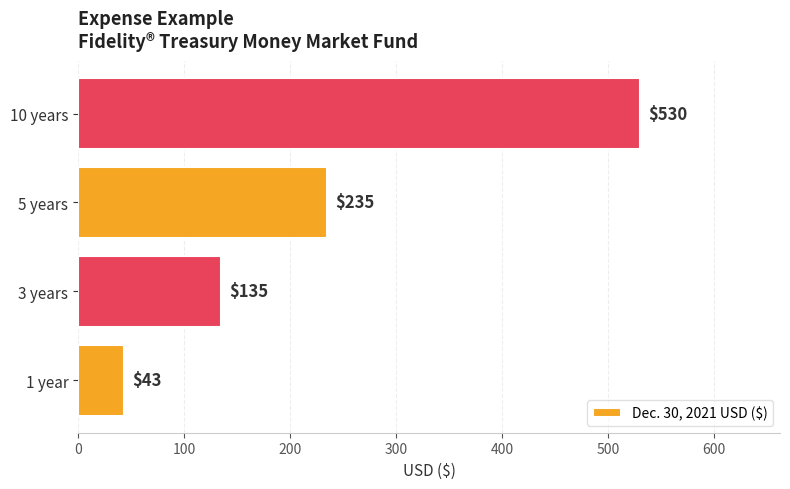

List the labels in order of value, largest first.

10 years, 5 years, 3 years, 1 year